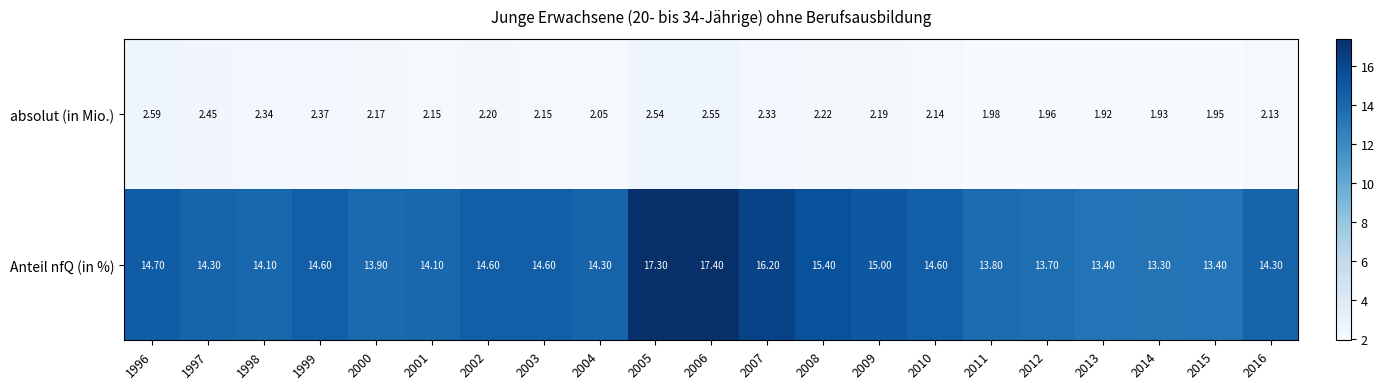

What is the maximum value shown in the chart?

17.4